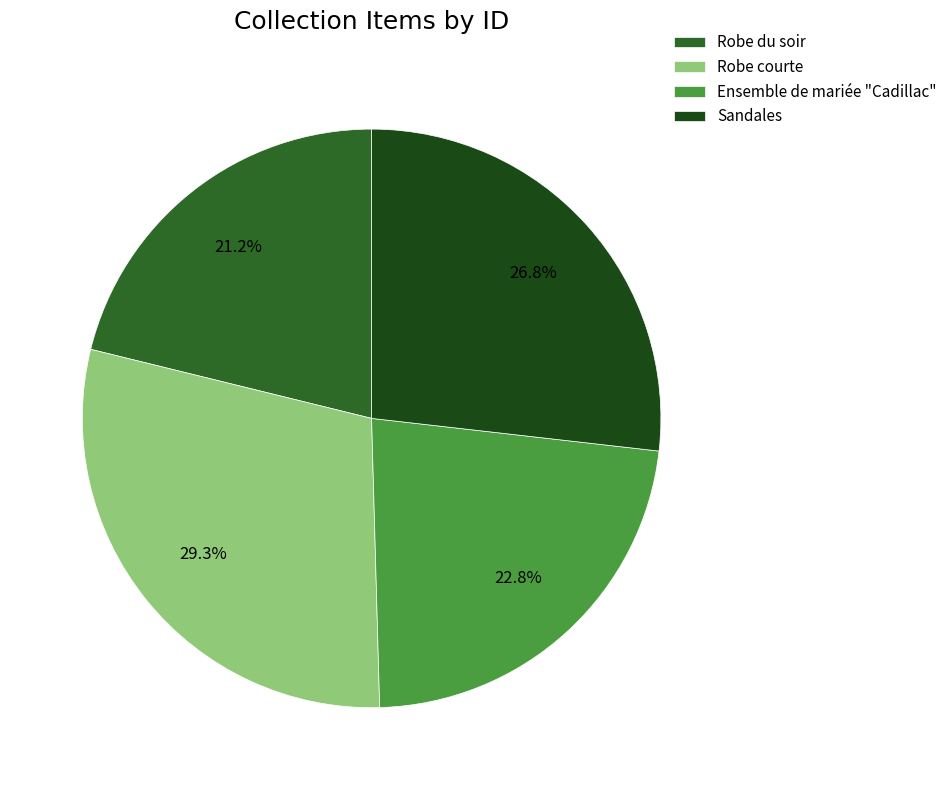

To the nearest percent, what is the difference between the largest and smallest slice percentages?

8%